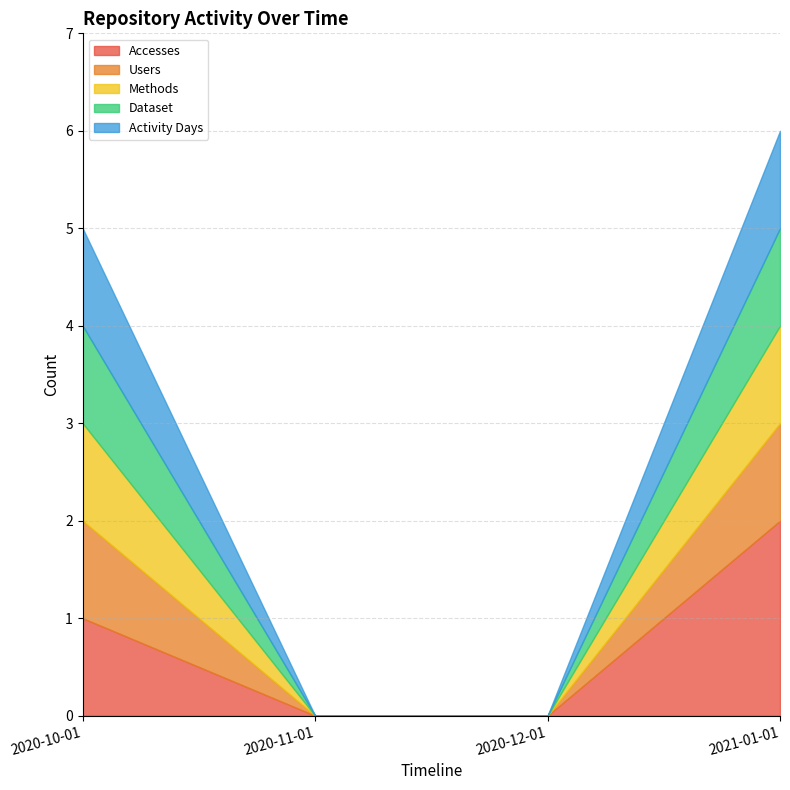

At which label is Users closest to 0?

2020-11-01